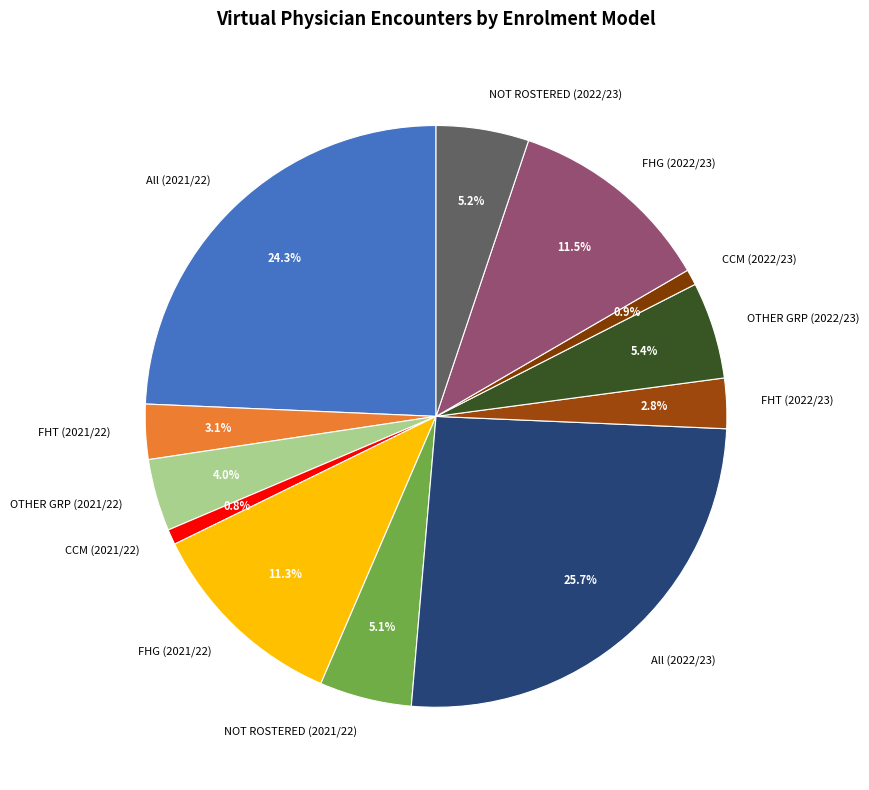

Between All (2021/22) and FHT (2022/23), which is larger?

All (2021/22)